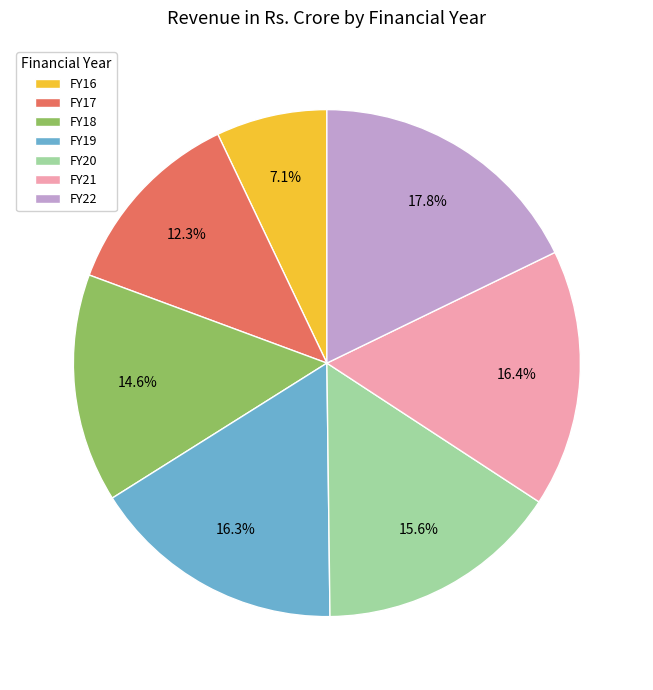

Between FY17 and FY20, which is larger?

FY20